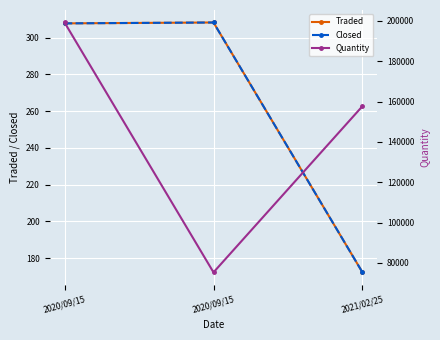

Reading right to left, transcribe all the data shown in this chart.

Traded: 172.3	308.2	307.7
Closed: 172.3	308.2	307.7
Quantity: 157715.0	75353.0	199190.0